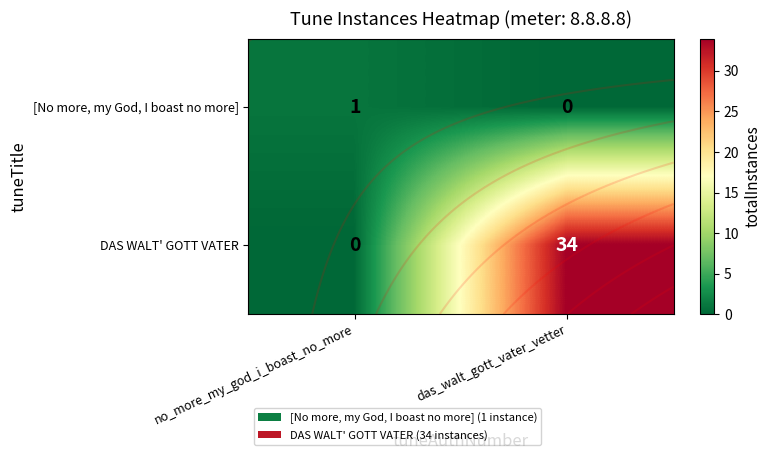

Rank the series at no_more_my_god_i_boast_no_more from lowest to highest value.

DAS WALT' GOTT VATER, [No more, my God, I boast no more]